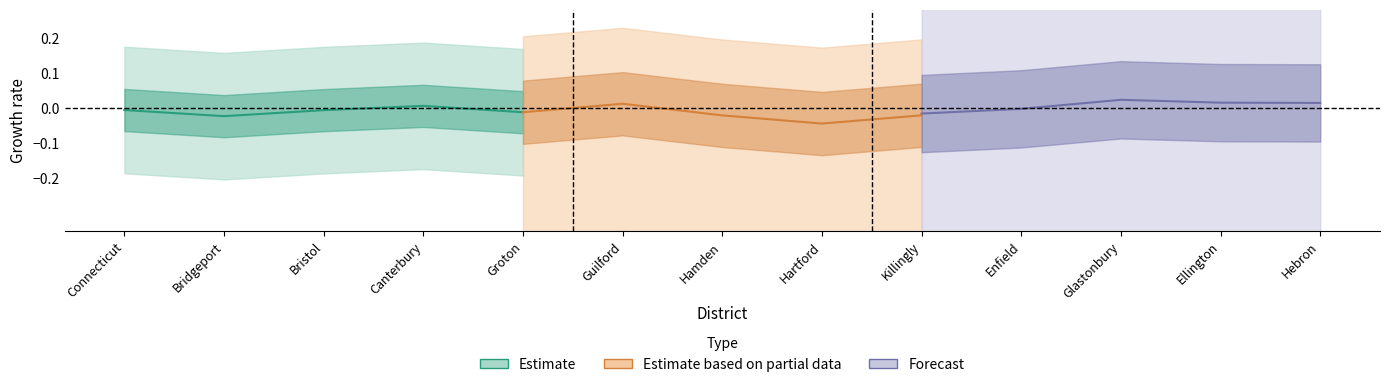

Is this an area chart (filled region under the line)?

No